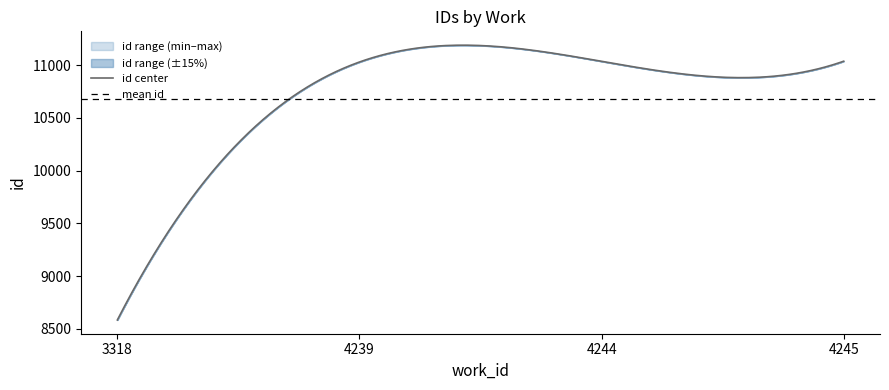

At which label does id center reach its minimum?

3318